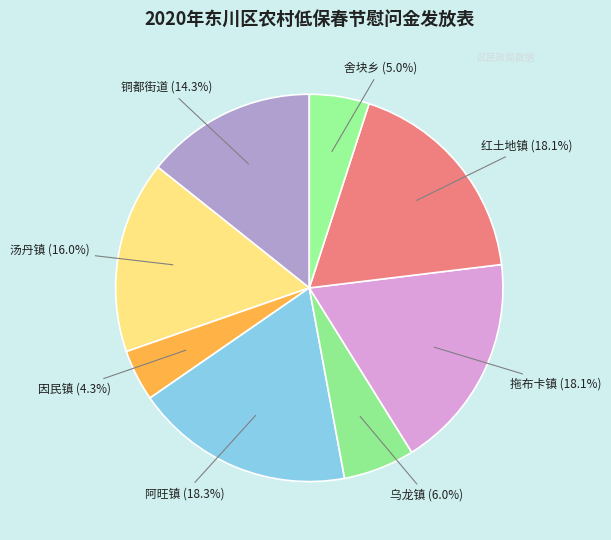

What percentage is NOT represented by 因民镇?

95.7%